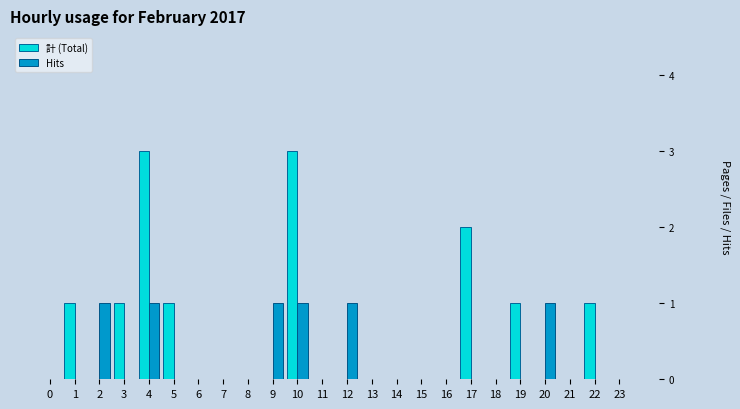

Is the value of 計 (Total) at 10 greater than the value of Hits at 20?

Yes